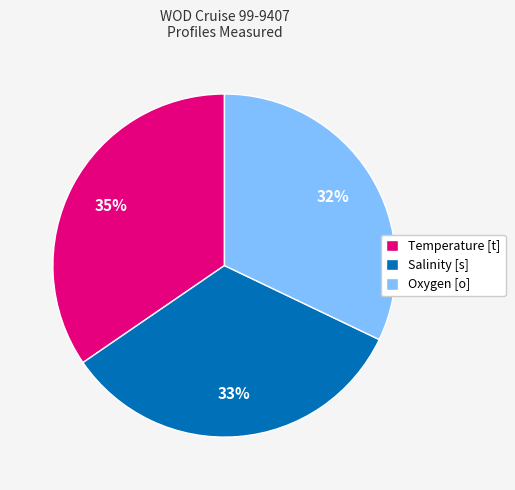

Is the sum of Salinity [s] and Oxygen [o] greater than half?

Yes